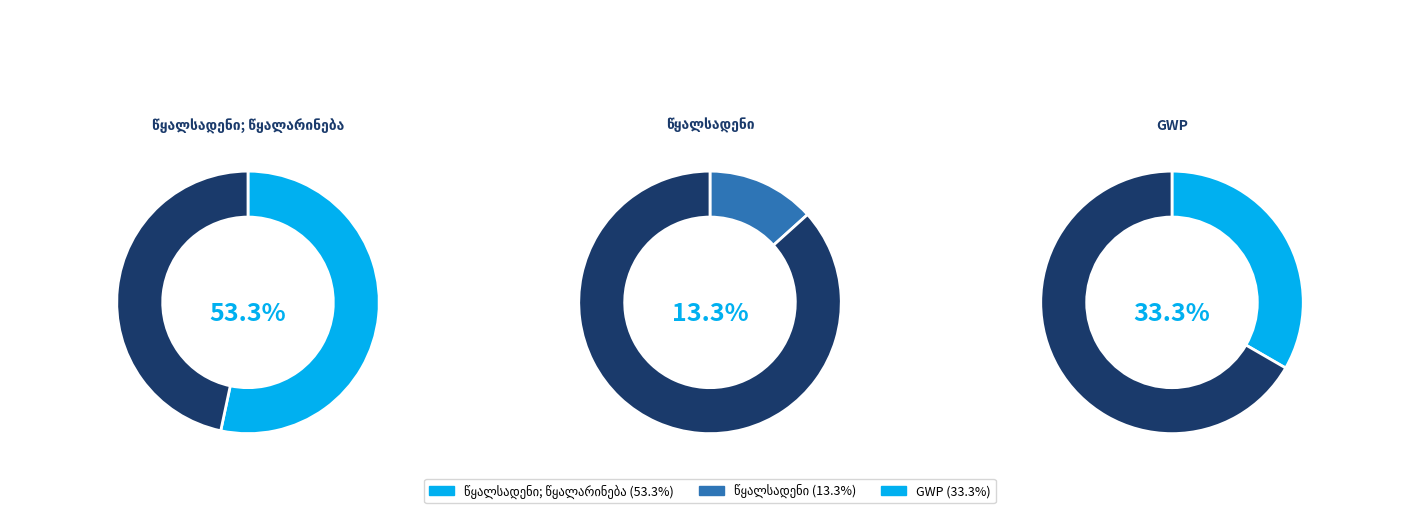

Between წყალსადენი; წყალარინება and წყალსადენი, which is larger?

წყალსადენი; წყალარინება